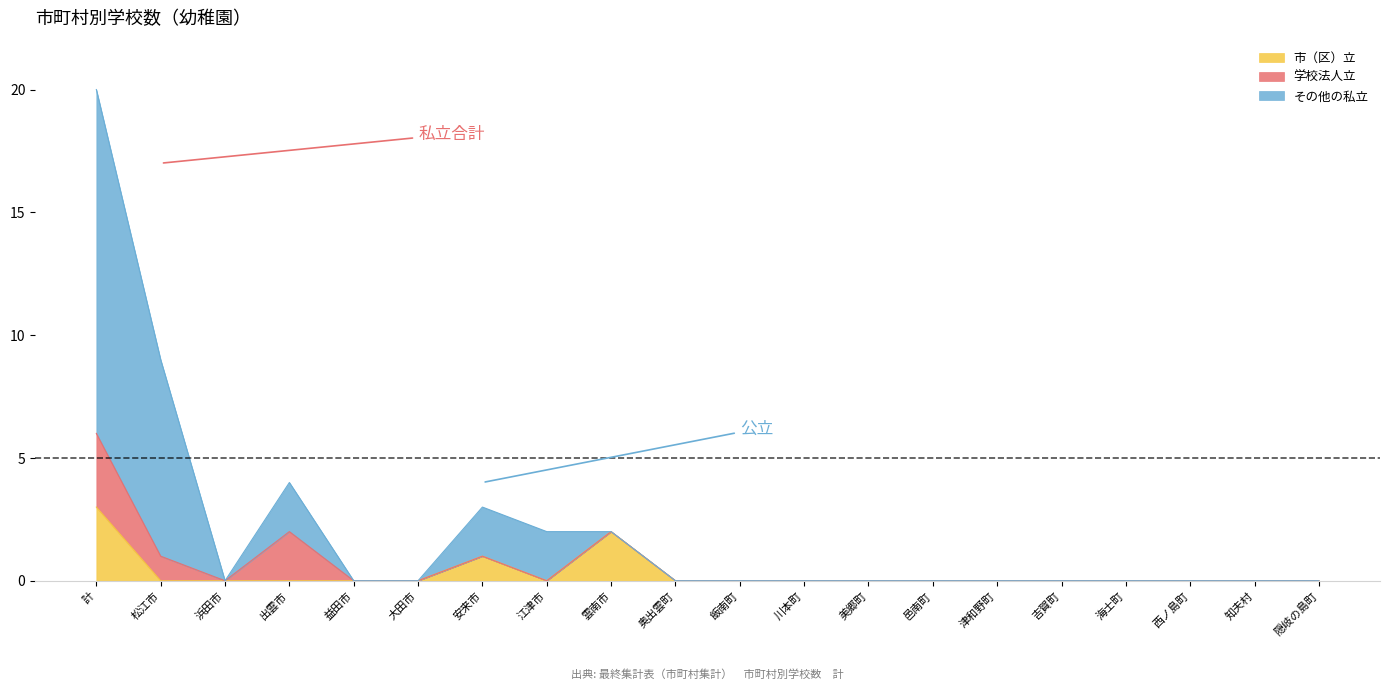

At which category is the sum across all series the highest?

計